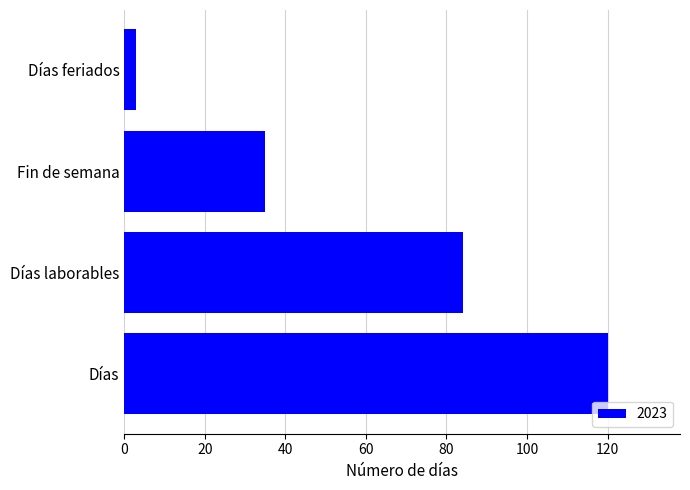

The chart shows a value of 35 at Fin de semana. True or false?

True